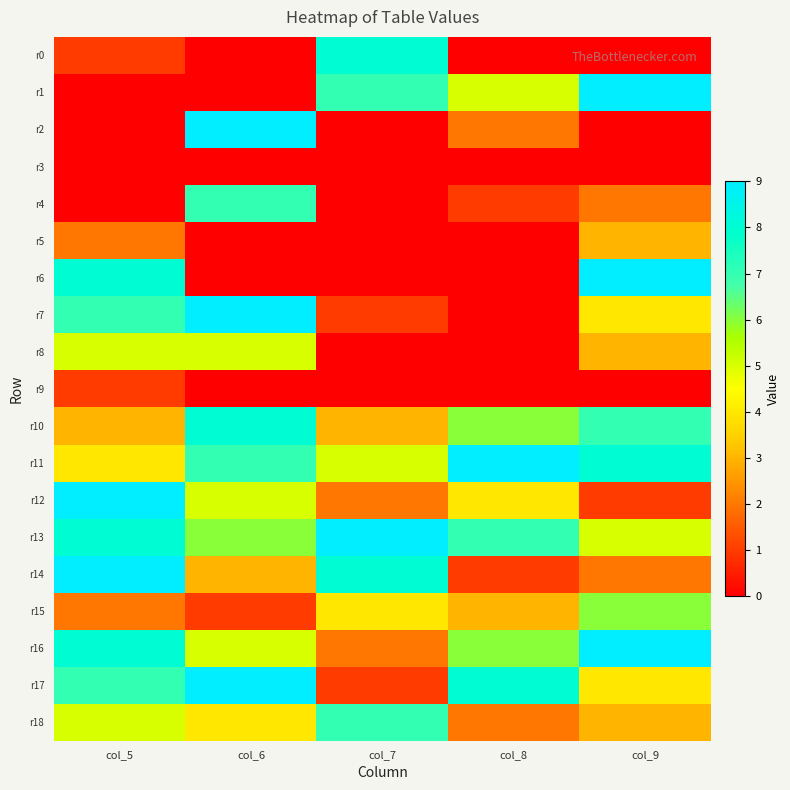

Rank the series by their maximum value, from highest to lowest.

r1, r2, r6, r7, r11, r12, r13, r14, r16, r17, r0, r10, r4, r18, r15, r8, r5, r9, r3